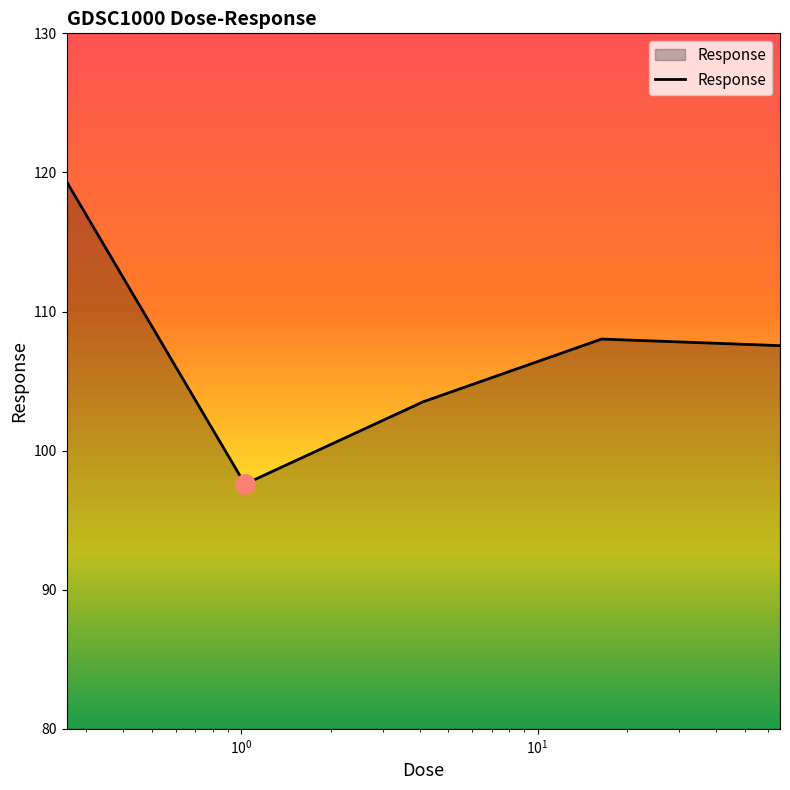

What is the greatest value displayed?

119.3